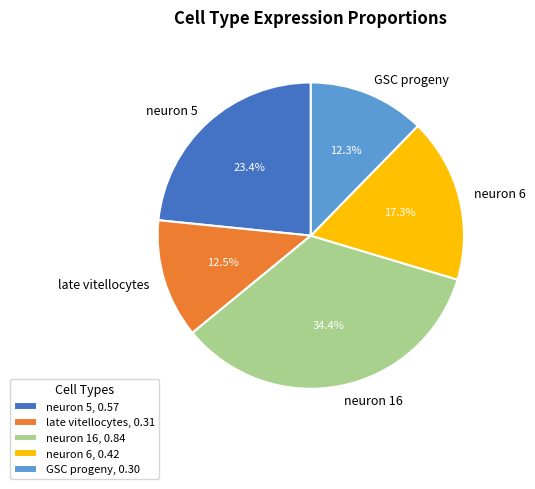

To the nearest percent, what percentage of the pie is neuron 6?

17%